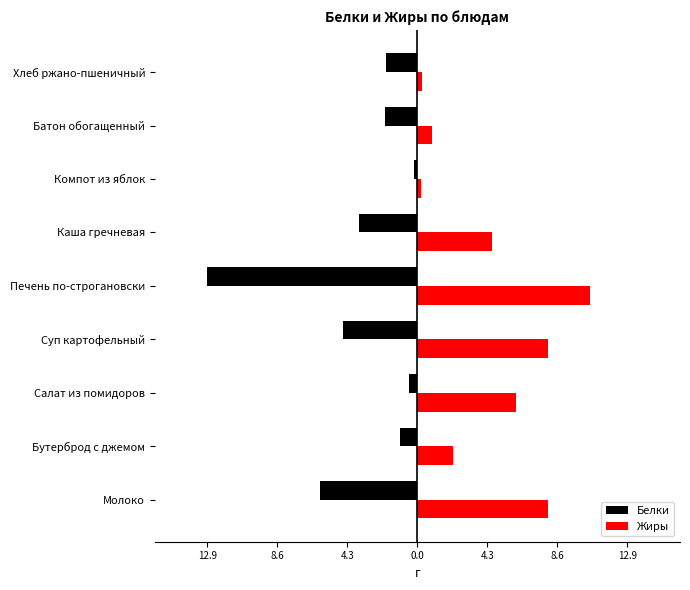

What is the sum of all Жиры values?

40.8